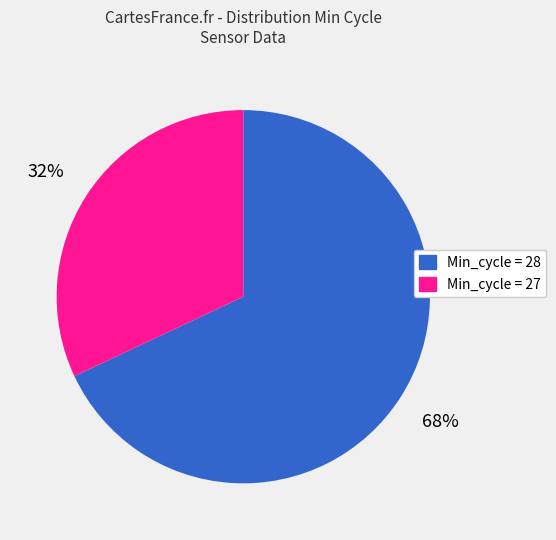

True or false: Min_cycle = 28 accounts for 68% of the total.

True